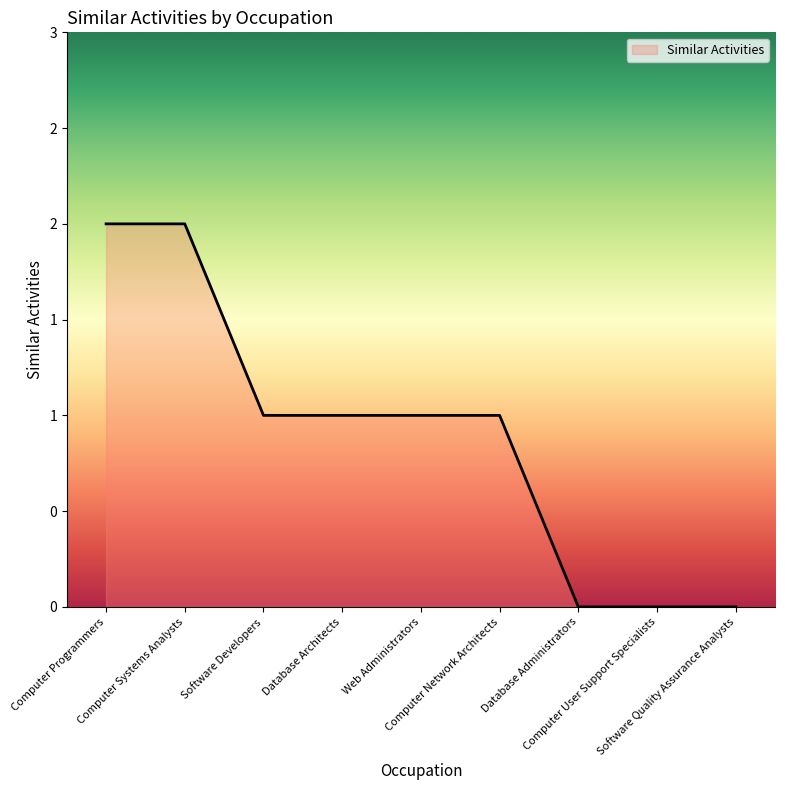

Reading left to right, extract all data points from this chart.

Computer Programmers=2	Computer Systems Analysts=2	Software Developers=1	Database Architects=1	Web Administrators=1	Computer Network Architects=1	Database Administrators=0	Computer User Support Specialists=0	Software Quality Assurance Analysts=0